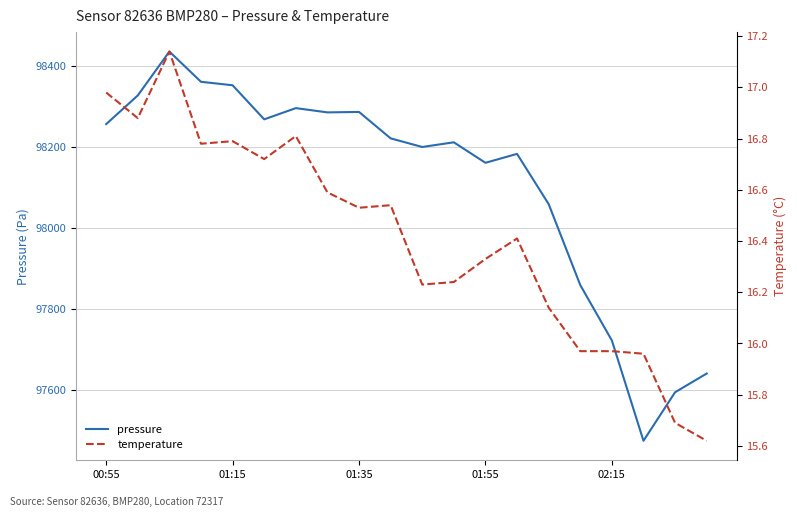

What is the maximum value for pressure?

98435.5